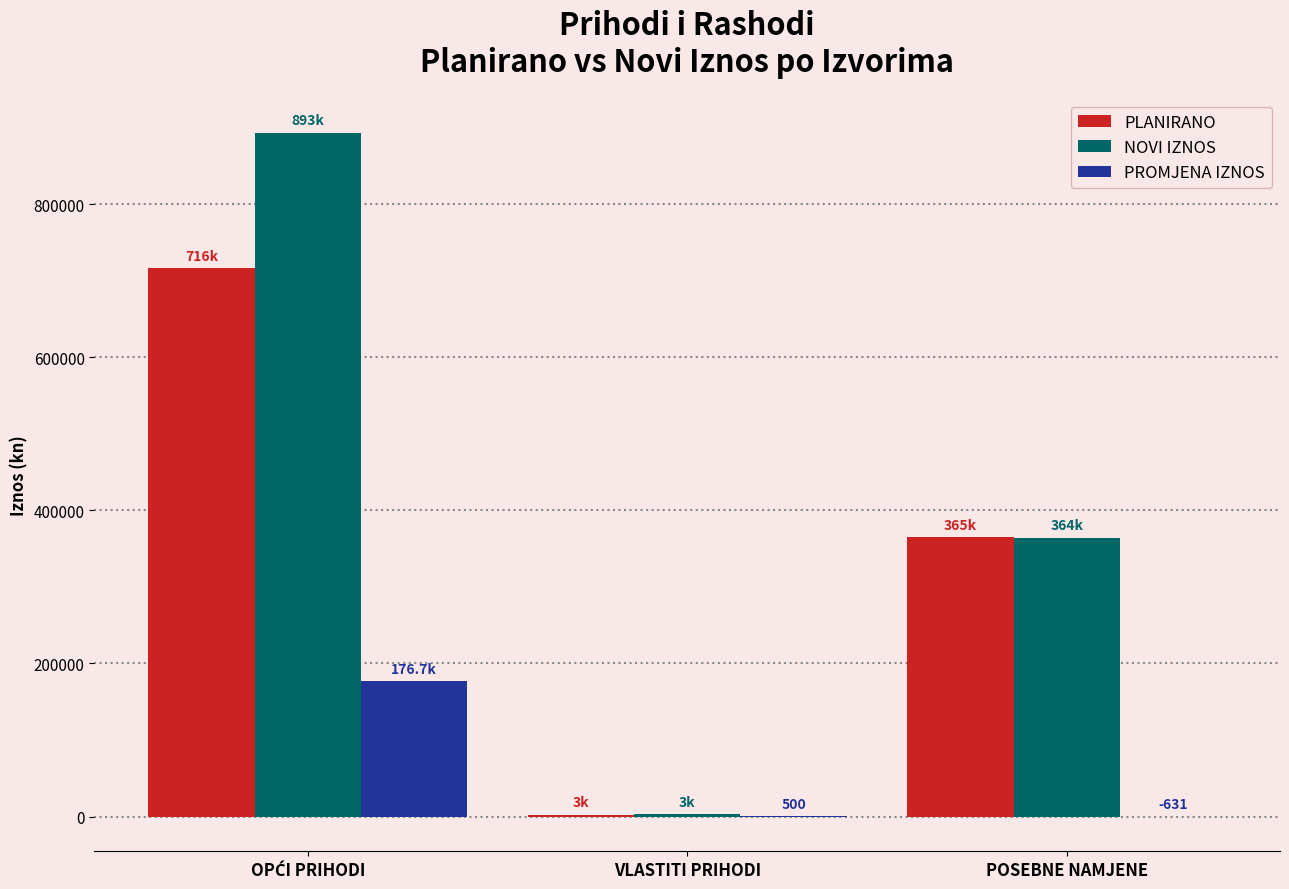

What is the maximum value shown in the chart?

892832.5